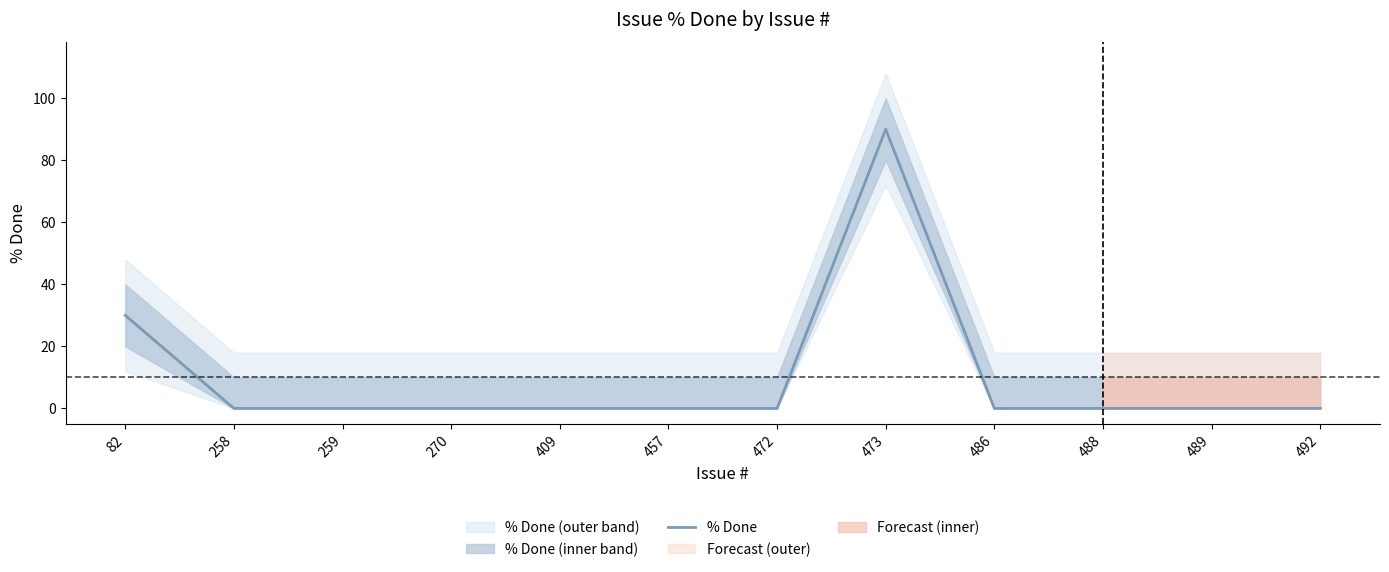

At which category does the data reach its first local peak?

473